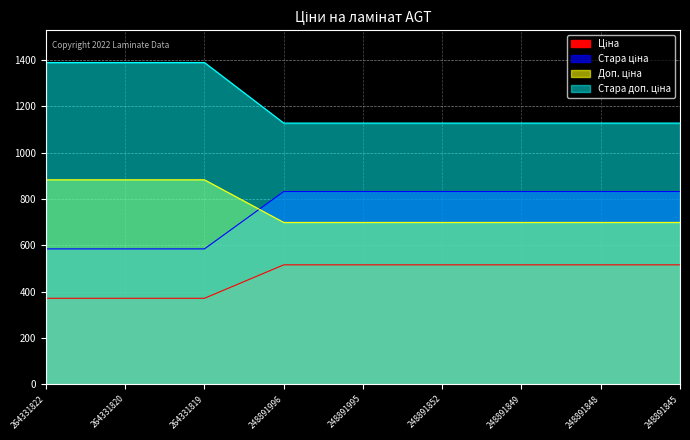

At how many categories does at least one series exceed 437?

9